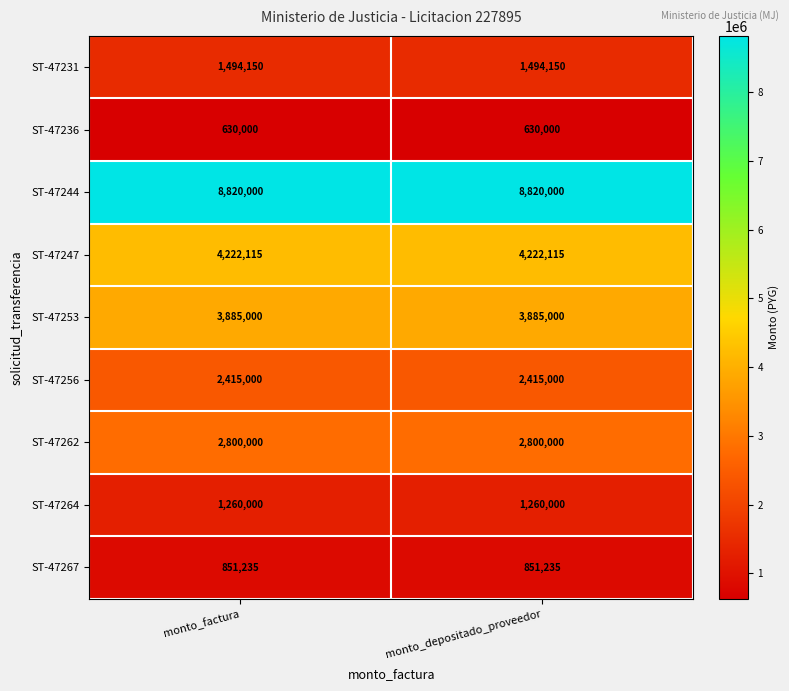

What is the spread (max minus min) of values at monto_depositado_proveedor?

8190000